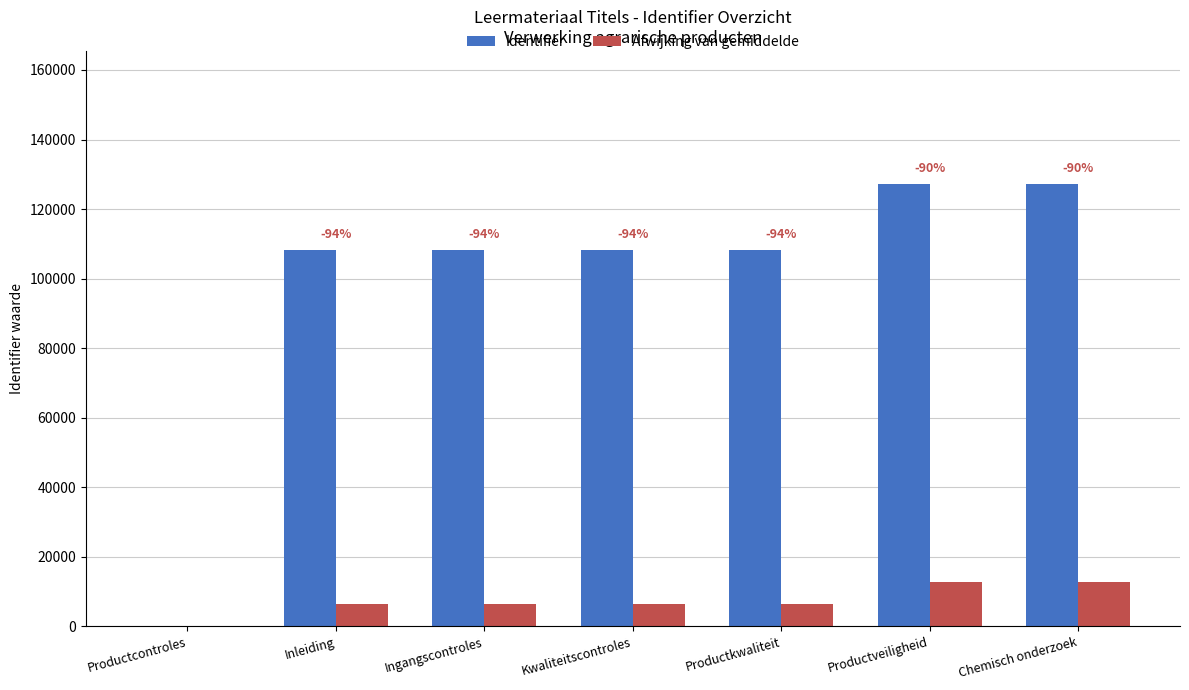

What value does the Afwijking van gemiddelde series have at Productveiligheid?

12685.8